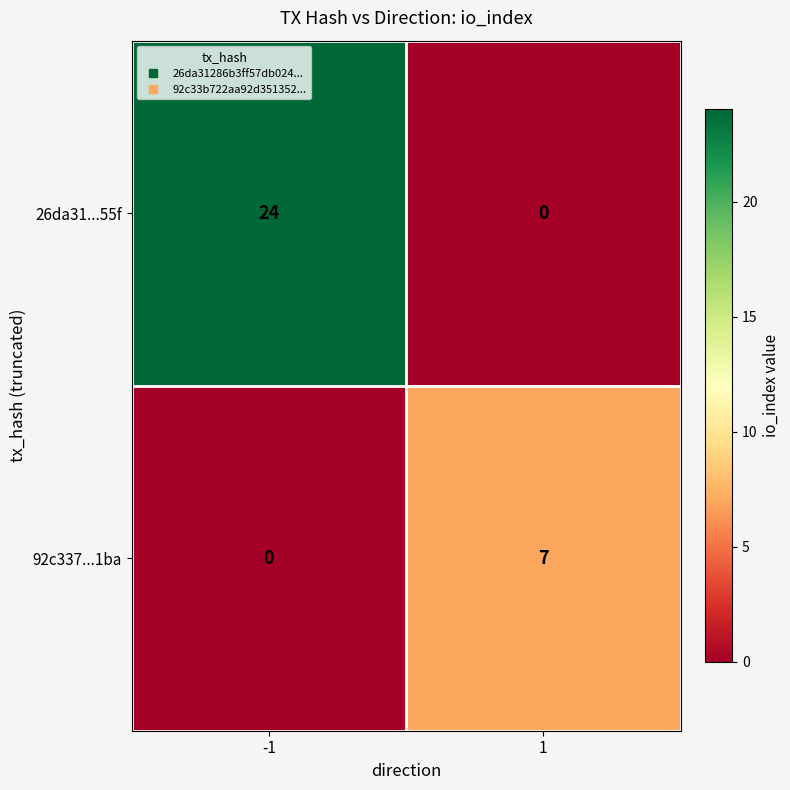

What is the difference between the highest and lowest values at 1?

7